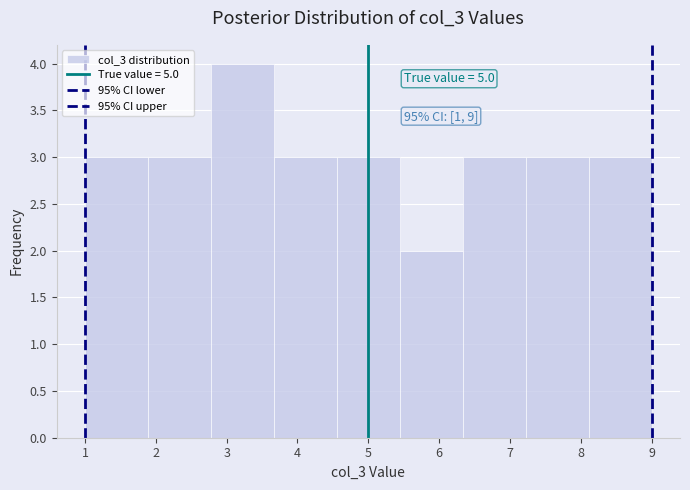

Which range on the x-axis has the tallest bar?

2.8 to 3.7